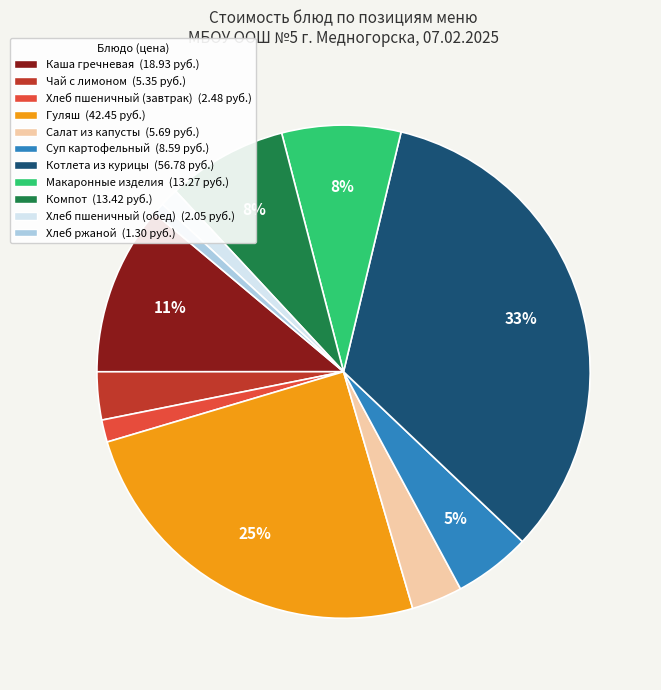

True or false: Суп картофельный accounts for 1% of the total.

False